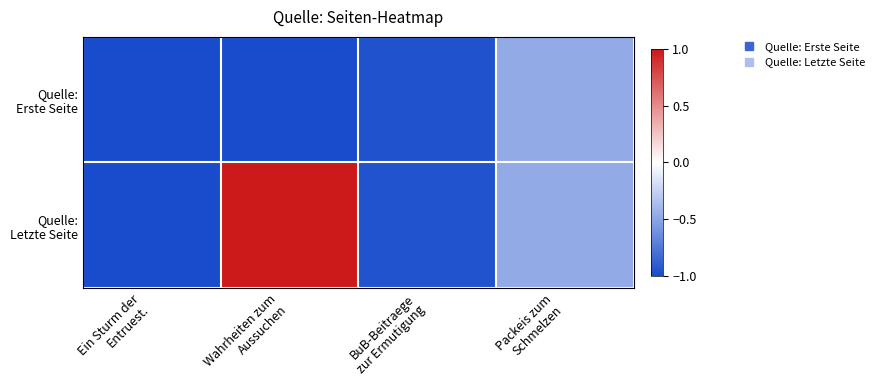

Rank the series by their average value, from lowest to highest.

Quelle: Erste Seite, Quelle: Letzte Seite